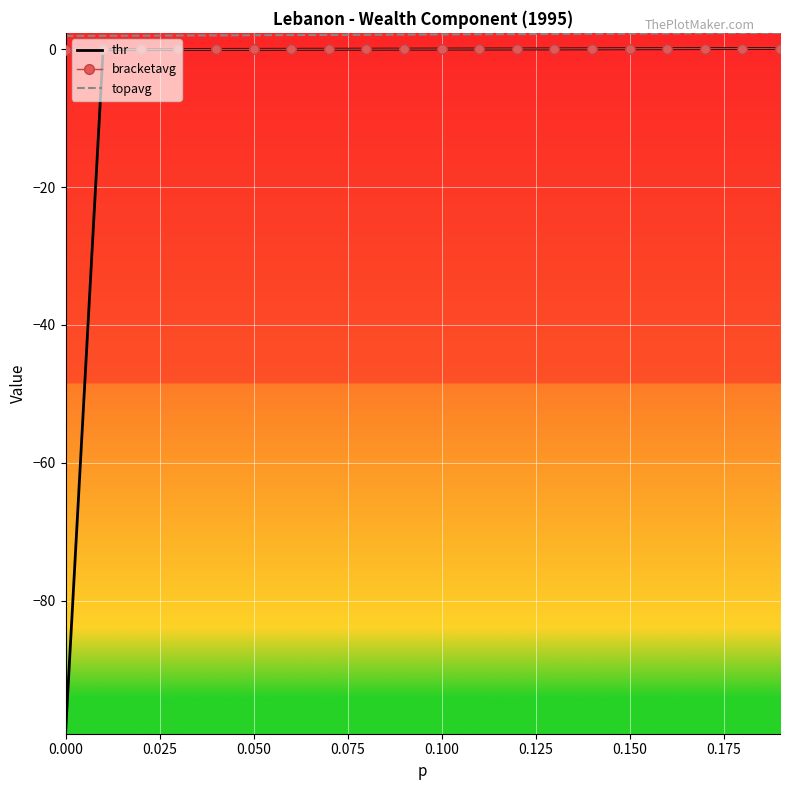

Which series has the widest spread of values?

thr